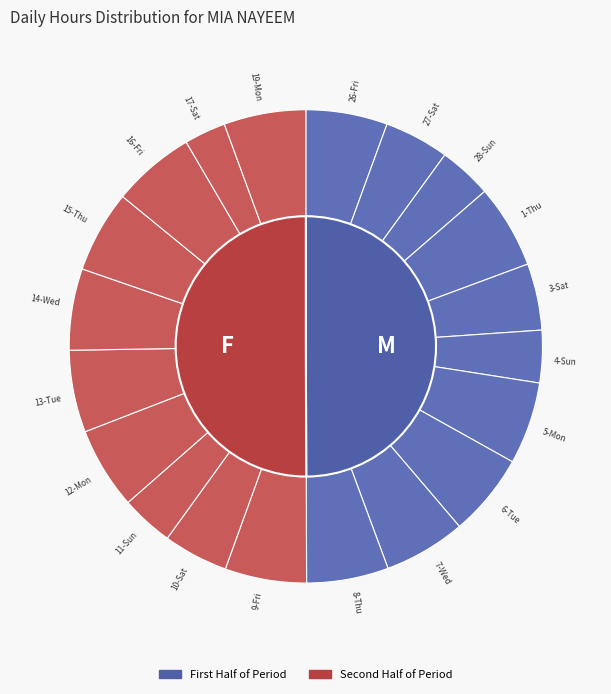

What percentage is the 15-Thu slice, to the nearest percent?

6%